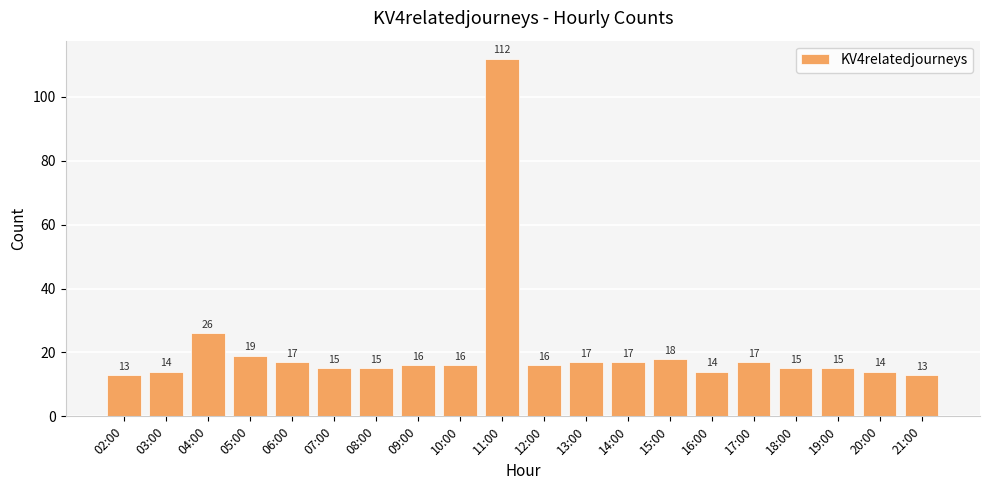

What is the change in value from 07:00 to 13:00?

+2